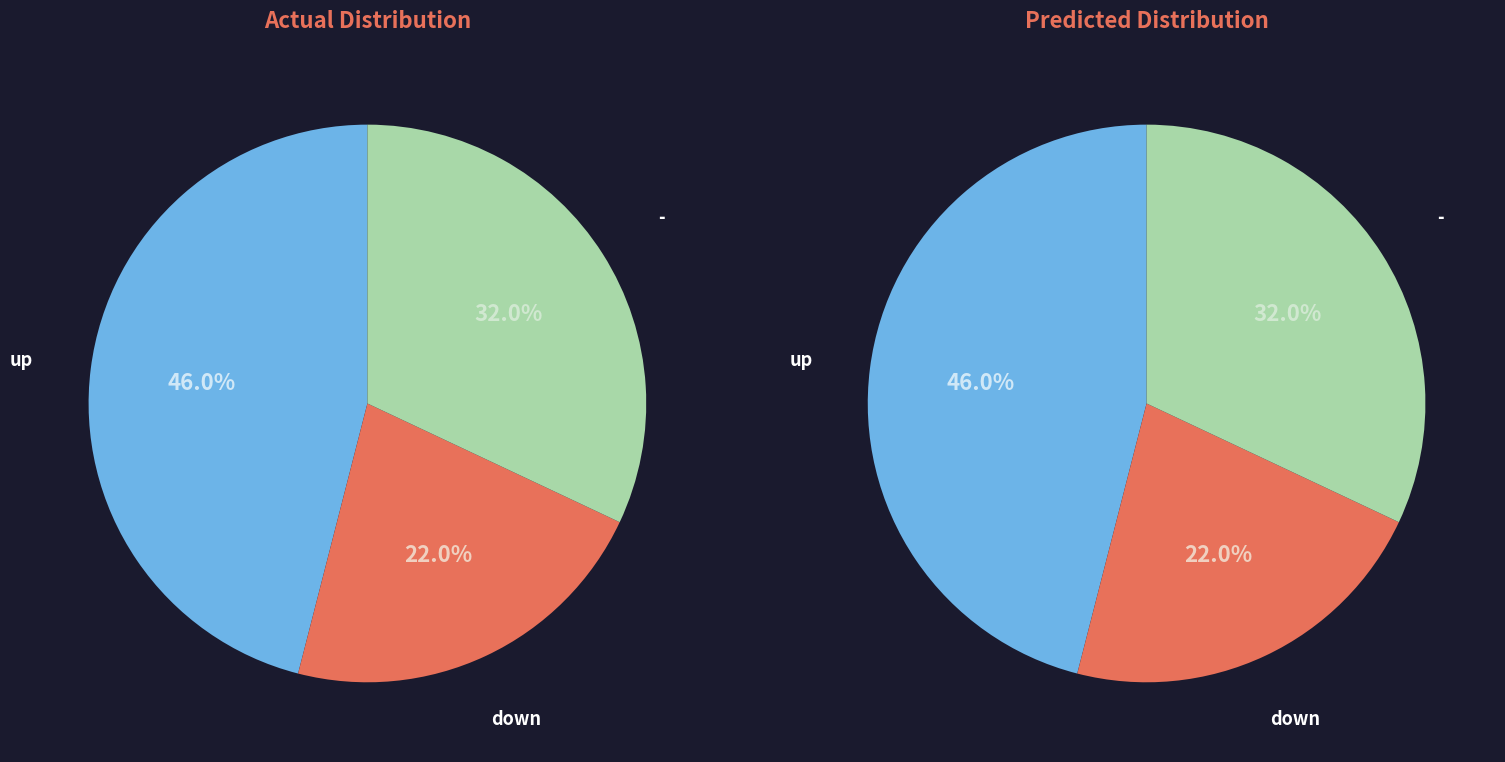

To the nearest percent, what percentage of the pie is up?

46%